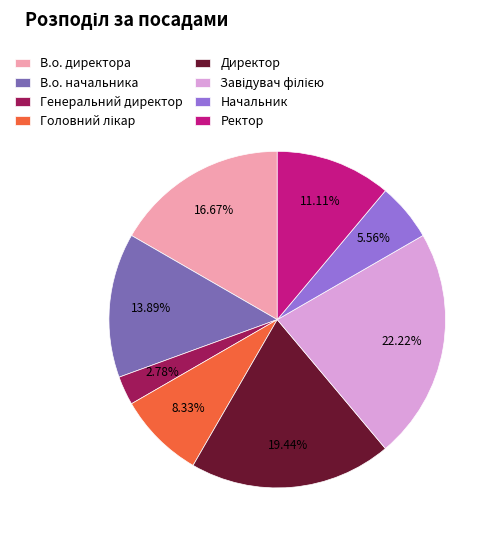

Is Генеральний директор the majority of the pie?

No